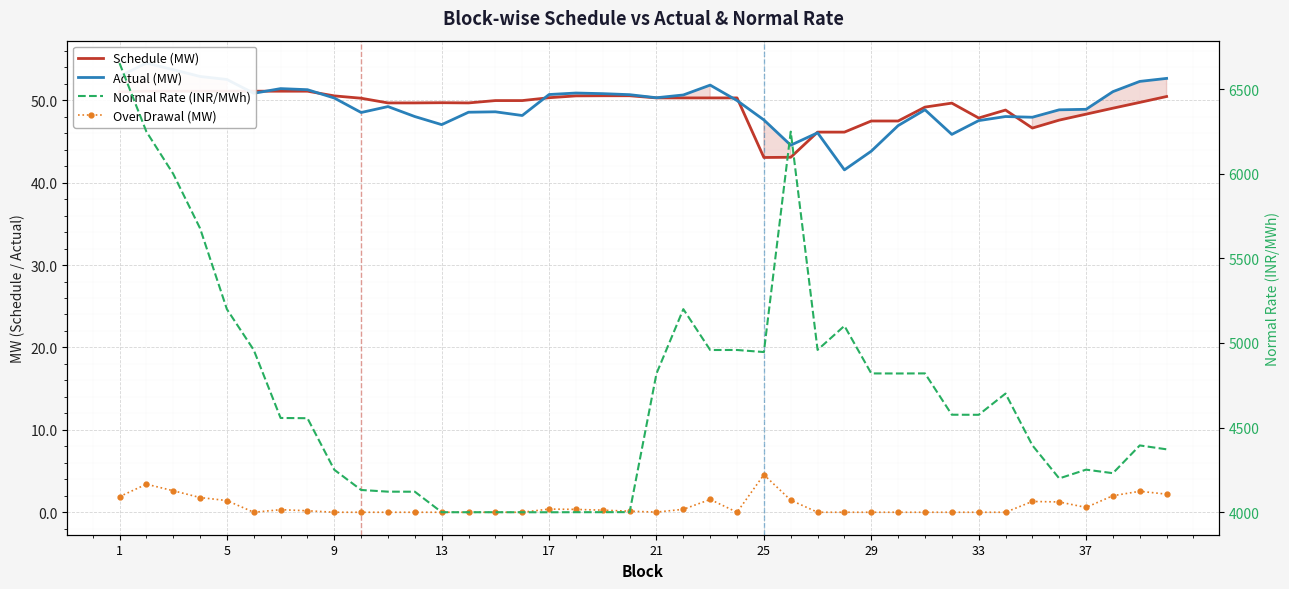

Reading left to right, list all the values displayed in this chart.

Schedule (MW): 51.0	51.1	51.1	51.1	51.1	51.1	51.1	51.1	50.5	50.2	49.7	49.7	49.7	49.7	50.0	50.0	50.3	50.5	50.5	50.5	50.3	50.3	50.3	50.3	43.1	43.1	46.1	46.1	47.5	47.5	49.2	49.7	47.8	48.8	46.6	47.6	48.3	49.0	49.7	50.5
Actual (MW): 52.9	54.5	53.7	52.9	52.5	50.8	51.4	51.3	50.3	48.5	49.2	48.0	47.0	48.5	48.6	48.1	50.7	50.9	50.8	50.7	50.3	50.6	51.8	50.0	47.6	44.5	46.0	41.5	43.8	46.9	48.8	45.9	47.5	48.0	47.9	48.8	48.9	51.0	52.3	52.7
Over Drawal (MW): 1.9	3.4	2.6	1.8	1.4	0.0	0.3	0.2	0.0	0.0	0.0	0.0	0.0	0.0	0.0	0.0	0.4	0.3	0.3	0.1	0.0	0.4	1.6	0.0	4.6	1.5	0.0	0.0	0.0	0.0	0.0	0.0	0.0	0.0	1.3	1.2	0.6	2.0	2.5	2.2
Normal Rate (INR/MWh): 6654.4	6249.8	5999.7	5677.7	5199.5	4958.4	4556.5	4555.0	4250.3	4130.8	4120.8	4120.5	3999.3	3999.2	3999.3	3999.1	3999.0	3999.4	3999.5	3999.8	4819.1	5199.8	4958.3	4958.4	4946.2	6249.2	4958.9	5100.9	4819.9	4819.5	4820.0	4575.7	4575.2	4700.8	4394.8	4199.1	4250.9	4230.1	4394.1	4371.1